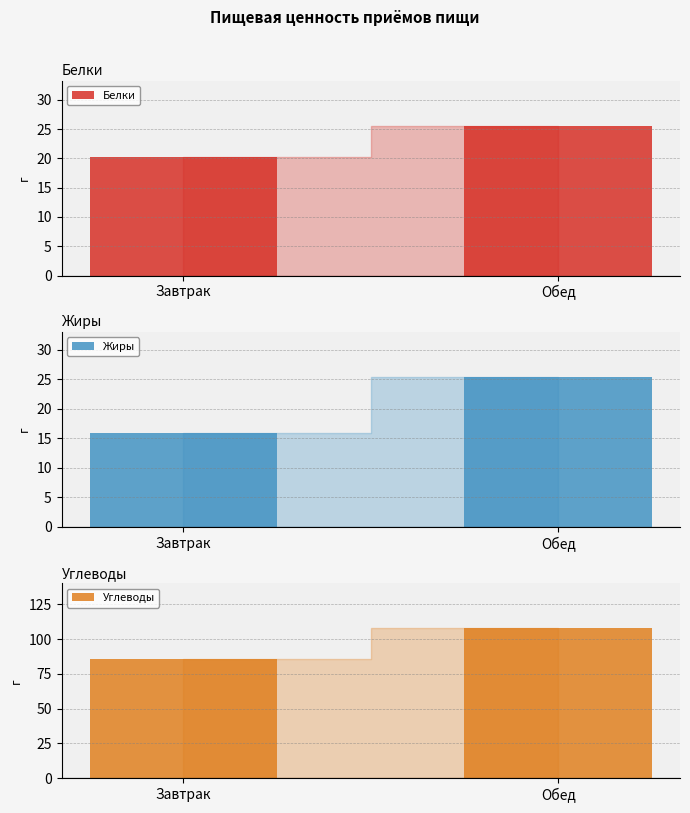

At how many categories does at least one series exceed 34?

2